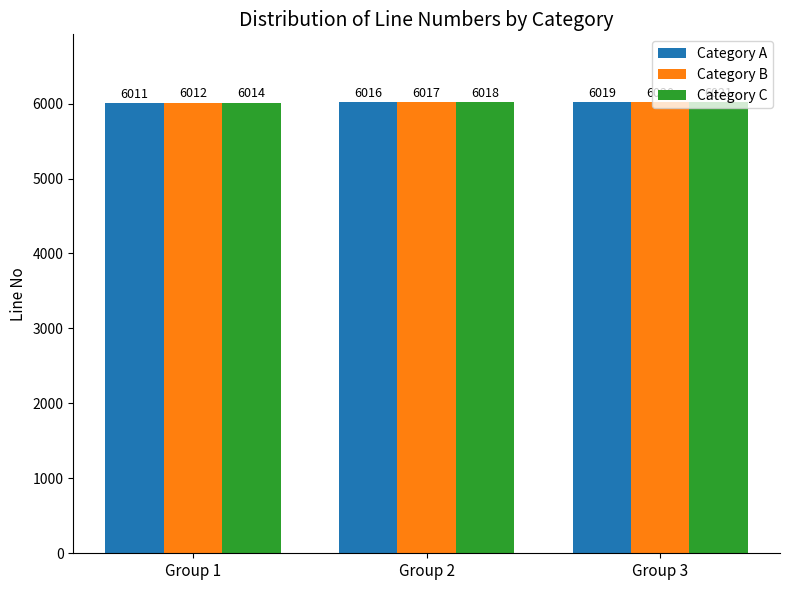

How many categories are shown in the chart?

3